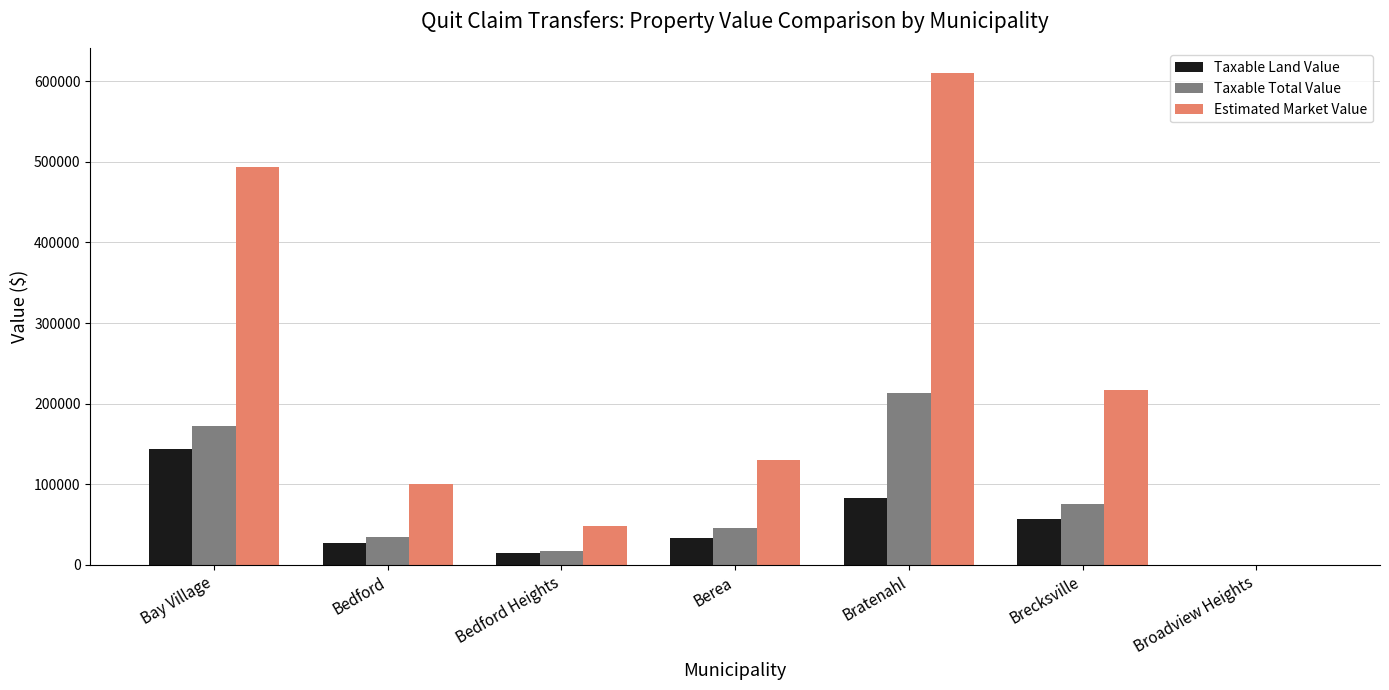

Which series changed the most between Bedford and Bedford Heights?

Estimated Market Value